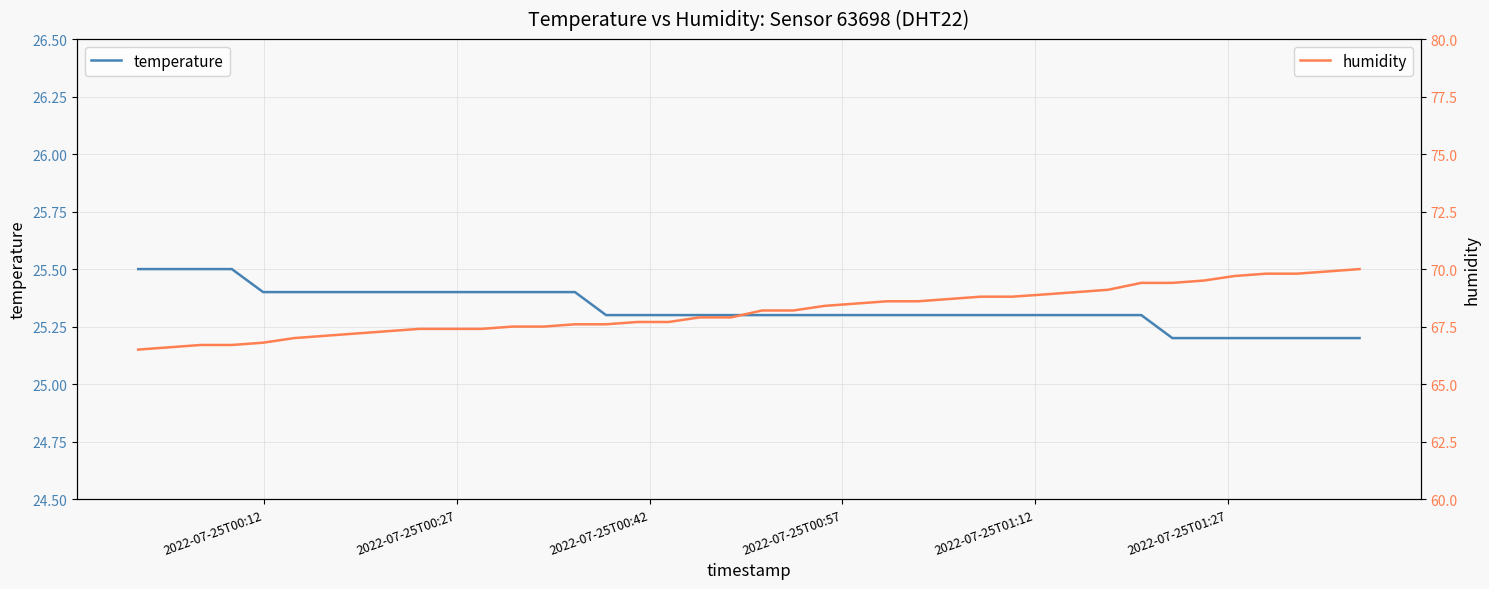

What is the lowest value of the temperature series?

25.2